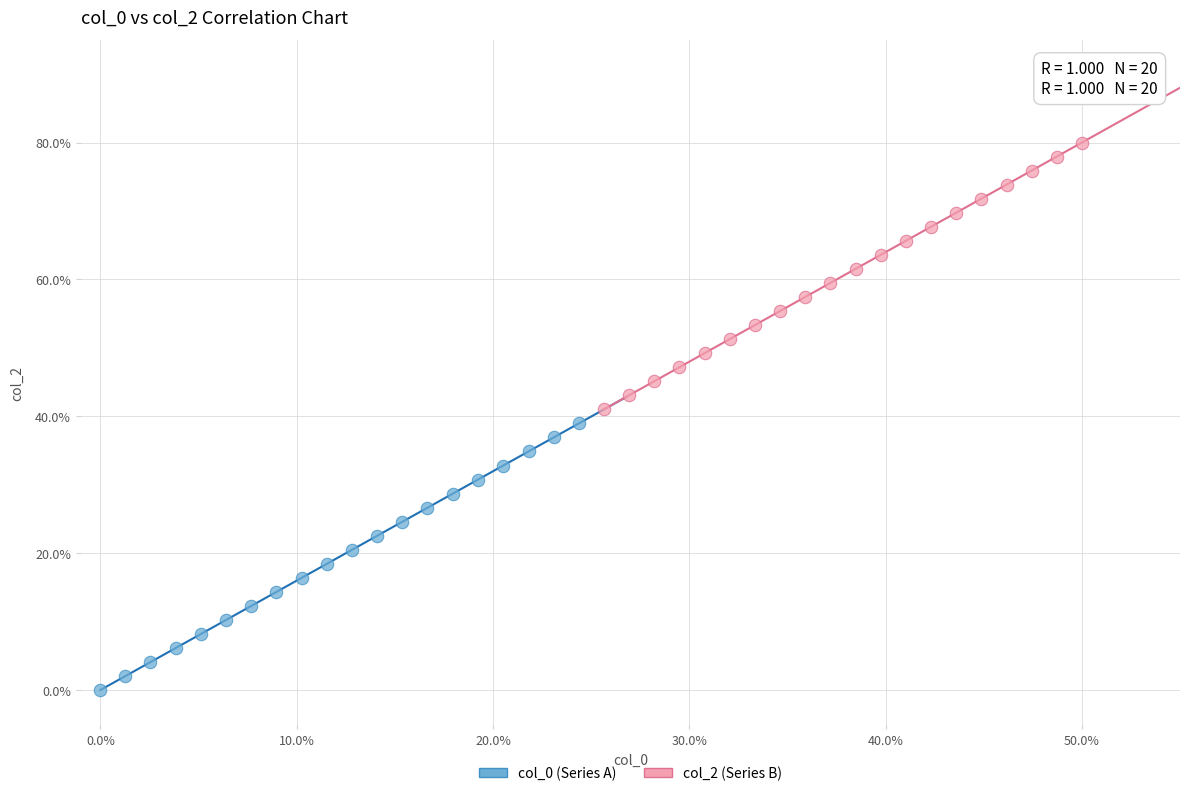

What are all the series names shown in the legend?

col_0 (Series A), col_2 (Series B)